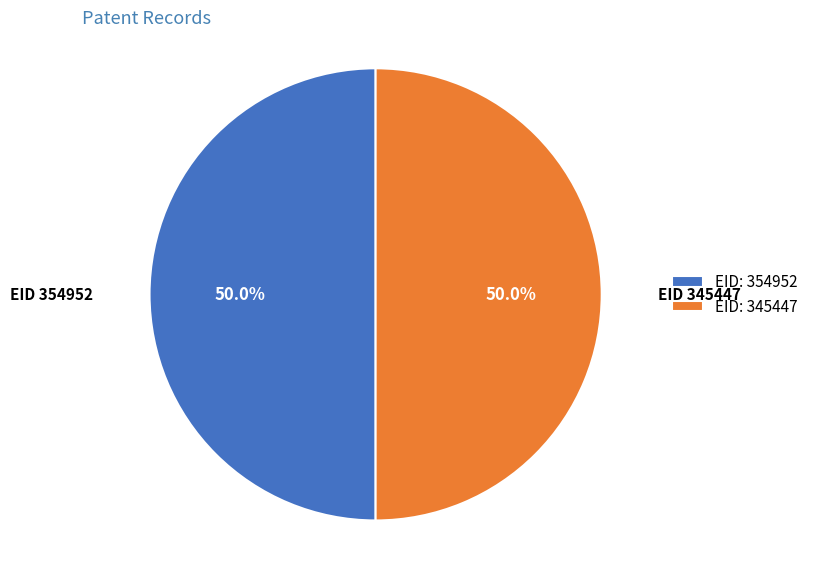

Is the sum of EID: 354952 and EID: 345447 greater than half?

Yes